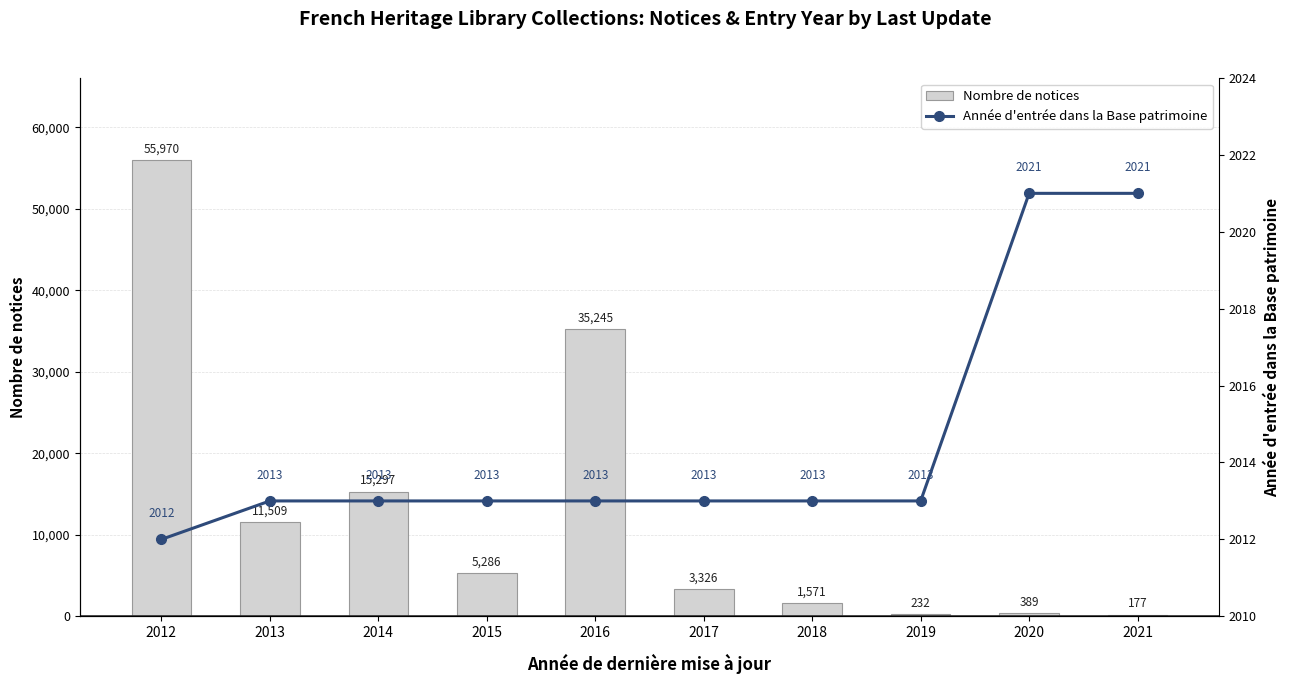

Is the value of Nombre de notices at 2017 greater than the value of Année d'entrée dans la Base patrimoine at 2019?

Yes